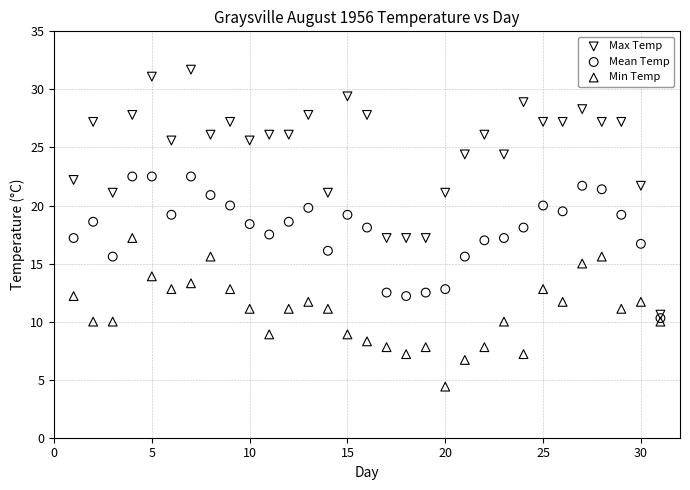

Which series has the largest Y range (max minus min)?

Max Temp